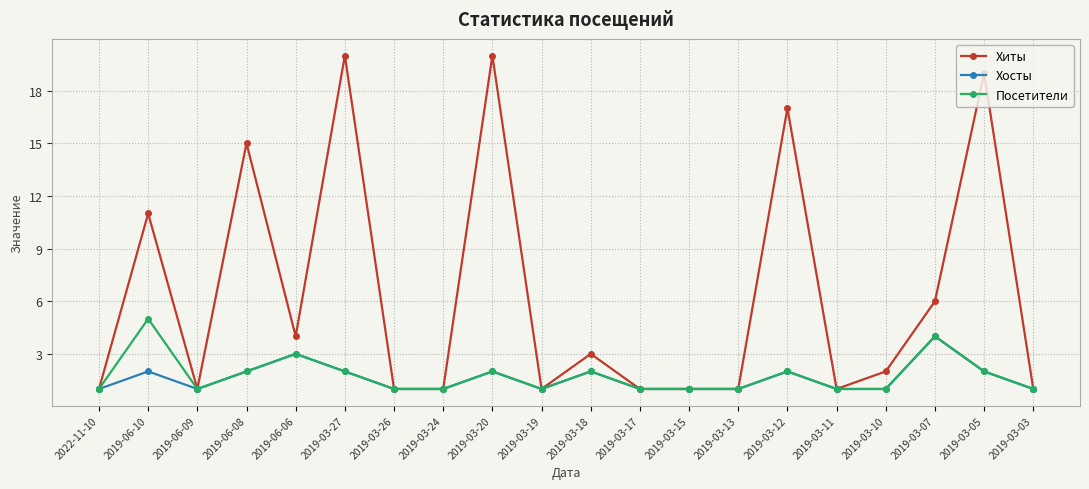

What is the maximum value for Посетители?

5